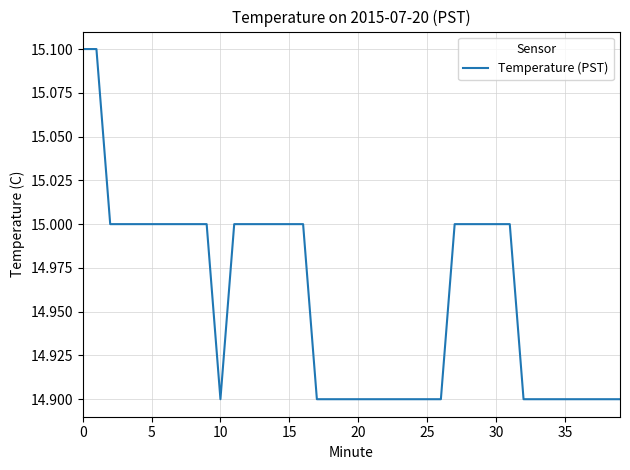

Reading left to right, list all the values displayed in this chart.

15.1	15.1	15.0	15.0	15.0	15.0	15.0	15.0	15.0	15.0	14.9	15.0	15.0	15.0	15.0	15.0	15.0	14.9	14.9	14.9	14.9	14.9	14.9	14.9	14.9	14.9	14.9	15.0	15.0	15.0	15.0	15.0	14.9	14.9	14.9	14.9	14.9	14.9	14.9	14.9